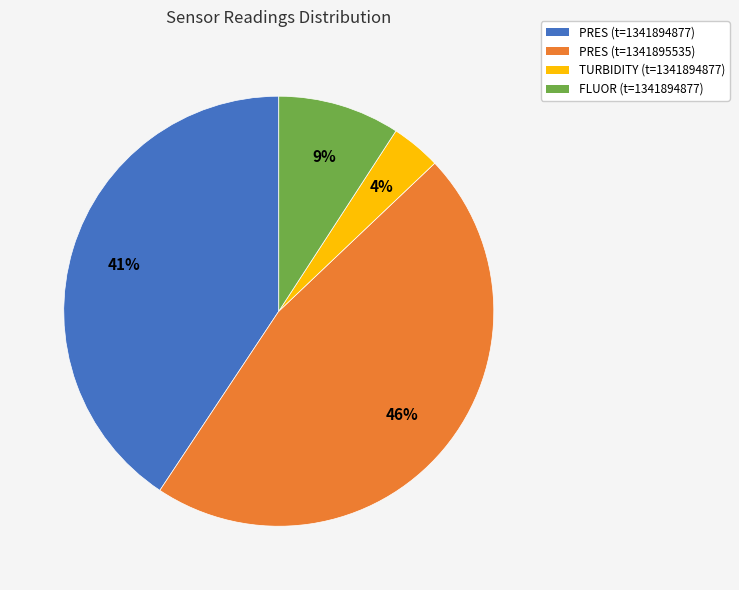

The FLUOR (t=1341894877) slice represents 4% of the pie. True or false?

False